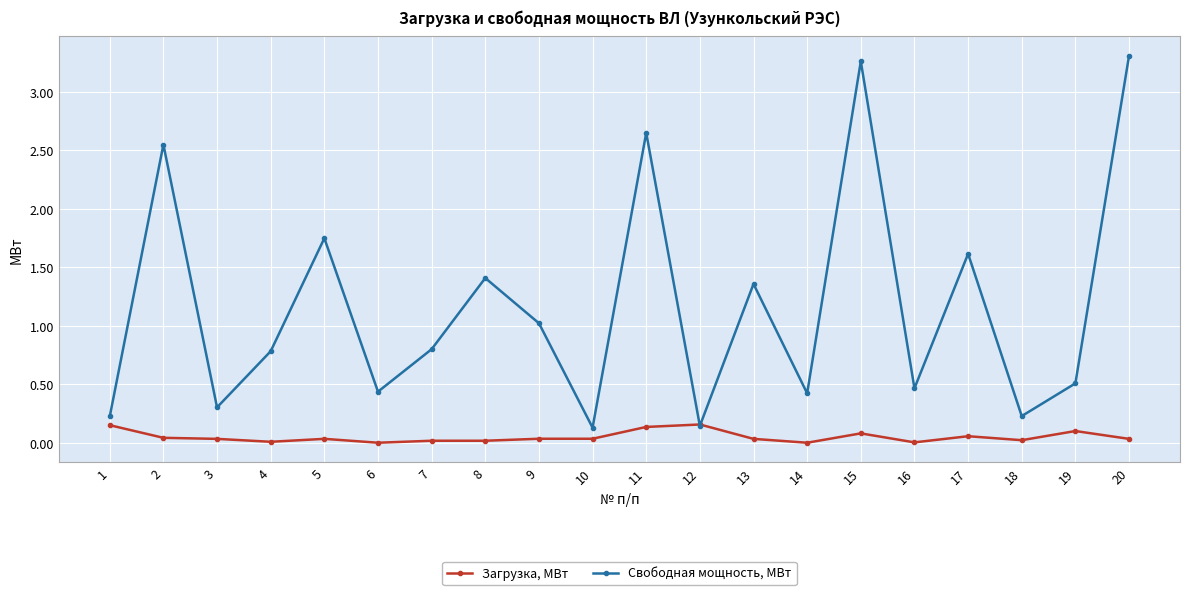

How many interior local peaks does the Свободная мощность, МВт series have?

7